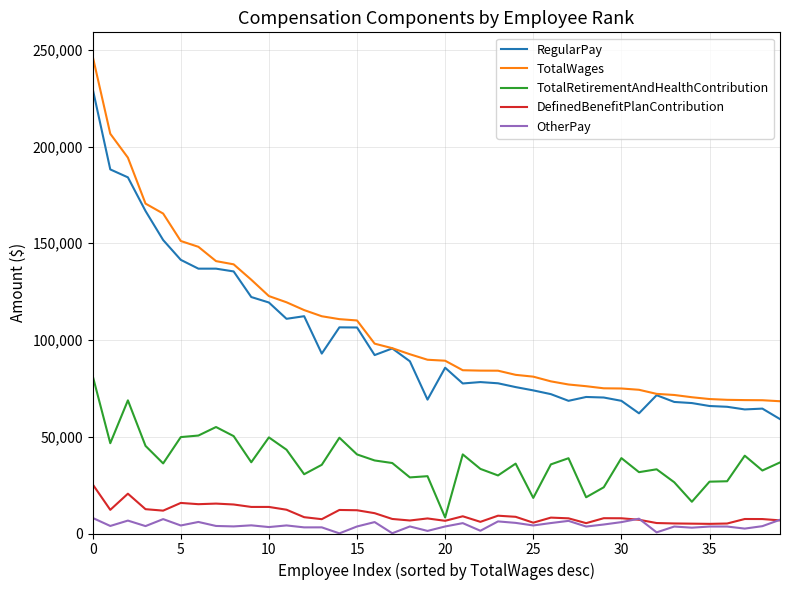

Rank the series by their maximum value, from lowest to highest.

OtherPay, DefinedBenefitPlanContribution, TotalRetirementAndHealthContribution, RegularPay, TotalWages